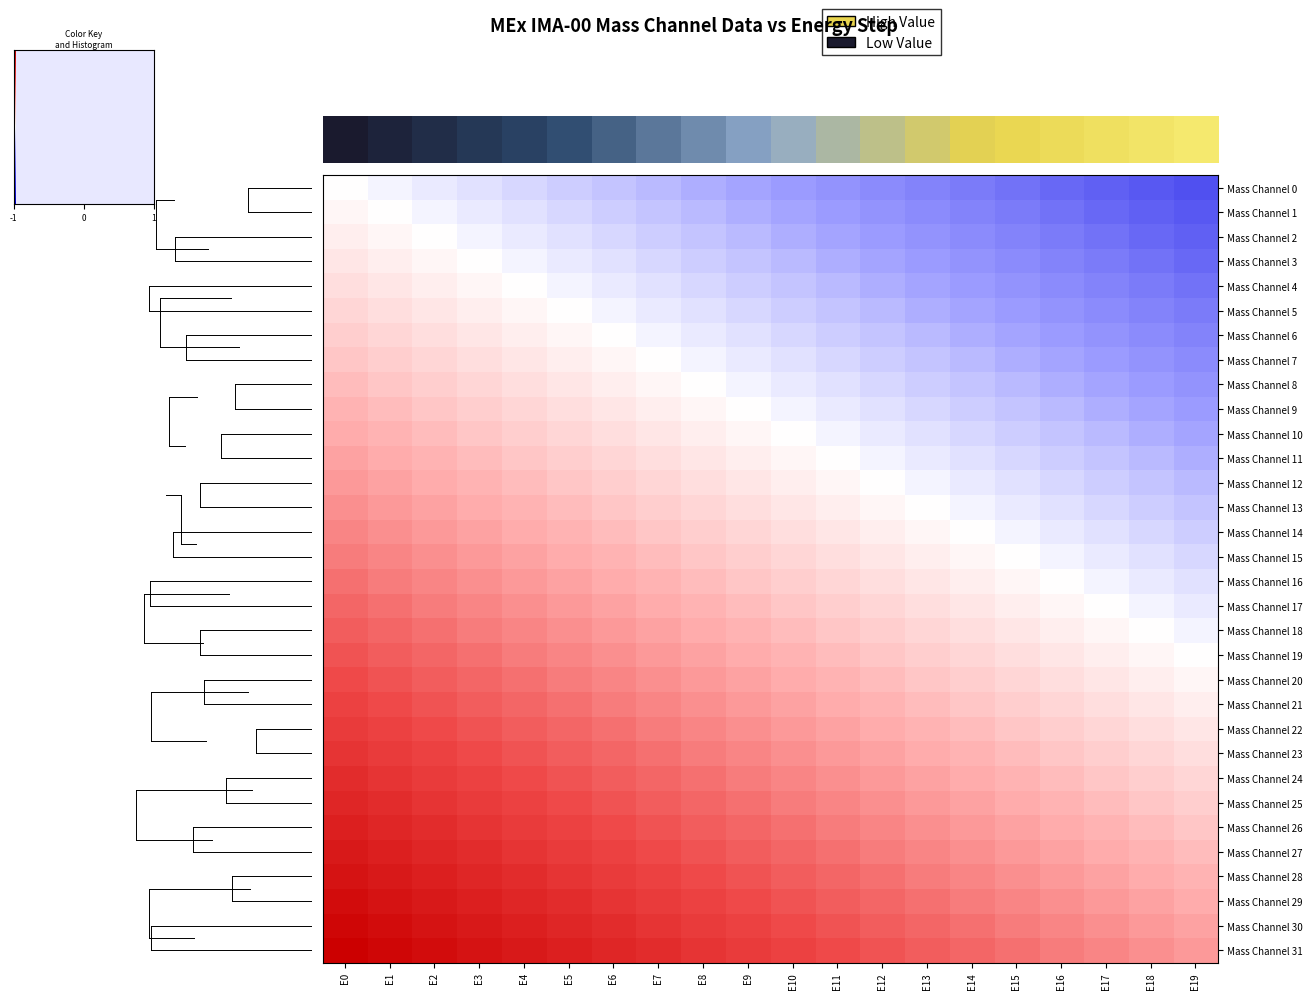

Reading left to right, transcribe all the data shown in this chart.

Mass Channel 0: E0=0.0	E1=-0.0	E2=-0.1	E3=-0.1	E4=-0.2	E5=-0.2	E6=-0.2	E7=-0.3	E8=-0.3	E9=-0.4	E10=-0.4	E11=-0.5	E12=-0.5	E13=-0.5	E14=-0.6	E15=-0.6	E16=-0.7	E17=-0.7	E18=-0.8	E19=-0.8
Mass Channel 1: E0=0.0	E1=0.0	E2=-0.0	E3=-0.1	E4=-0.1	E5=-0.2	E6=-0.2	E7=-0.2	E8=-0.3	E9=-0.3	E10=-0.4	E11=-0.4	E12=-0.5	E13=-0.5	E14=-0.5	E15=-0.6	E16=-0.6	E17=-0.7	E18=-0.7	E19=-0.8
Mass Channel 2: E0=0.1	E1=0.0	E2=0.0	E3=-0.0	E4=-0.1	E5=-0.1	E6=-0.2	E7=-0.2	E8=-0.2	E9=-0.3	E10=-0.3	E11=-0.4	E12=-0.4	E13=-0.5	E14=-0.5	E15=-0.5	E16=-0.6	E17=-0.6	E18=-0.7	E19=-0.7
Mass Channel 3: E0=0.1	E1=0.1	E2=0.0	E3=0.0	E4=-0.0	E5=-0.1	E6=-0.1	E7=-0.2	E8=-0.2	E9=-0.2	E10=-0.3	E11=-0.3	E12=-0.4	E13=-0.4	E14=-0.5	E15=-0.5	E16=-0.5	E17=-0.6	E18=-0.6	E19=-0.7
Mass Channel 4: E0=0.2	E1=0.1	E2=0.1	E3=0.0	E4=0.0	E5=-0.0	E6=-0.1	E7=-0.1	E8=-0.2	E9=-0.2	E10=-0.2	E11=-0.3	E12=-0.3	E13=-0.4	E14=-0.4	E15=-0.5	E16=-0.5	E17=-0.5	E18=-0.6	E19=-0.6
Mass Channel 5: E0=0.2	E1=0.2	E2=0.1	E3=0.1	E4=0.0	E5=0.0	E6=-0.0	E7=-0.1	E8=-0.1	E9=-0.2	E10=-0.2	E11=-0.2	E12=-0.3	E13=-0.3	E14=-0.4	E15=-0.4	E16=-0.5	E17=-0.5	E18=-0.5	E19=-0.6
Mass Channel 6: E0=0.2	E1=0.2	E2=0.2	E3=0.1	E4=0.1	E5=0.0	E6=0.0	E7=-0.0	E8=-0.1	E9=-0.1	E10=-0.2	E11=-0.2	E12=-0.2	E13=-0.3	E14=-0.3	E15=-0.4	E16=-0.4	E17=-0.5	E18=-0.5	E19=-0.5
Mass Channel 7: E0=0.3	E1=0.2	E2=0.2	E3=0.2	E4=0.1	E5=0.1	E6=0.0	E7=0.0	E8=-0.0	E9=-0.1	E10=-0.1	E11=-0.2	E12=-0.2	E13=-0.2	E14=-0.3	E15=-0.3	E16=-0.4	E17=-0.4	E18=-0.5	E19=-0.5
Mass Channel 8: E0=0.3	E1=0.3	E2=0.2	E3=0.2	E4=0.2	E5=0.1	E6=0.1	E7=0.0	E8=0.0	E9=-0.0	E10=-0.1	E11=-0.1	E12=-0.2	E13=-0.2	E14=-0.3	E15=-0.3	E16=-0.3	E17=-0.4	E18=-0.4	E19=-0.5
Mass Channel 9: E0=0.4	E1=0.3	E2=0.3	E3=0.2	E4=0.2	E5=0.2	E6=0.1	E7=0.1	E8=0.0	E9=0.0	E10=-0.0	E11=-0.1	E12=-0.1	E13=-0.2	E14=-0.2	E15=-0.2	E16=-0.3	E17=-0.3	E18=-0.4	E19=-0.4
Mass Channel 10: E0=0.4	E1=0.4	E2=0.3	E3=0.3	E4=0.2	E5=0.2	E6=0.2	E7=0.1	E8=0.1	E9=0.0	E10=0.0	E11=-0.0	E12=-0.1	E13=-0.1	E14=-0.2	E15=-0.2	E16=-0.2	E17=-0.3	E18=-0.3	E19=-0.4
Mass Channel 11: E0=0.5	E1=0.4	E2=0.4	E3=0.3	E4=0.3	E5=0.2	E6=0.2	E7=0.2	E8=0.1	E9=0.1	E10=0.0	E11=0.0	E12=-0.0	E13=-0.1	E14=-0.1	E15=-0.2	E16=-0.2	E17=-0.3	E18=-0.3	E19=-0.3
Mass Channel 12: E0=0.5	E1=0.5	E2=0.4	E3=0.4	E4=0.3	E5=0.3	E6=0.2	E7=0.2	E8=0.2	E9=0.1	E10=0.1	E11=0.0	E12=0.0	E13=-0.0	E14=-0.1	E15=-0.1	E16=-0.2	E17=-0.2	E18=-0.2	E19=-0.3
Mass Channel 13: E0=0.5	E1=0.5	E2=0.5	E3=0.4	E4=0.4	E5=0.3	E6=0.3	E7=0.2	E8=0.2	E9=0.2	E10=0.1	E11=0.1	E12=0.0	E13=0.0	E14=-0.0	E15=-0.1	E16=-0.1	E17=-0.2	E18=-0.2	E19=-0.2
Mass Channel 14: E0=0.6	E1=0.5	E2=0.5	E3=0.5	E4=0.4	E5=0.4	E6=0.3	E7=0.3	E8=0.3	E9=0.2	E10=0.2	E11=0.1	E12=0.1	E13=0.0	E14=0.0	E15=-0.0	E16=-0.1	E17=-0.1	E18=-0.2	E19=-0.2
Mass Channel 15: E0=0.6	E1=0.6	E2=0.5	E3=0.5	E4=0.5	E5=0.4	E6=0.4	E7=0.3	E8=0.3	E9=0.2	E10=0.2	E11=0.2	E12=0.1	E13=0.1	E14=0.0	E15=0.0	E16=-0.0	E17=-0.1	E18=-0.1	E19=-0.2
Mass Channel 16: E0=0.7	E1=0.6	E2=0.6	E3=0.5	E4=0.5	E5=0.5	E6=0.4	E7=0.4	E8=0.3	E9=0.3	E10=0.2	E11=0.2	E12=0.2	E13=0.1	E14=0.1	E15=0.0	E16=0.0	E17=-0.0	E18=-0.1	E19=-0.1
Mass Channel 17: E0=0.7	E1=0.7	E2=0.6	E3=0.6	E4=0.5	E5=0.5	E6=0.5	E7=0.4	E8=0.4	E9=0.3	E10=0.3	E11=0.3	E12=0.2	E13=0.2	E14=0.1	E15=0.1	E16=0.0	E17=0.0	E18=-0.0	E19=-0.1
Mass Channel 18: E0=0.8	E1=0.7	E2=0.7	E3=0.6	E4=0.6	E5=0.5	E6=0.5	E7=0.5	E8=0.4	E9=0.4	E10=0.3	E11=0.3	E12=0.2	E13=0.2	E14=0.2	E15=0.1	E16=0.1	E17=0.0	E18=0.0	E19=-0.0
Mass Channel 19: E0=0.8	E1=0.8	E2=0.7	E3=0.7	E4=0.6	E5=0.6	E6=0.5	E7=0.5	E8=0.5	E9=0.4	E10=0.4	E11=0.3	E12=0.3	E13=0.2	E14=0.2	E15=0.2	E16=0.1	E17=0.1	E18=0.0	E19=0.0
Mass Channel 20: E0=0.8	E1=0.8	E2=0.8	E3=0.7	E4=0.7	E5=0.6	E6=0.6	E7=0.5	E8=0.5	E9=0.5	E10=0.4	E11=0.4	E12=0.3	E13=0.3	E14=0.2	E15=0.2	E16=0.2	E17=0.1	E18=0.1	E19=0.0
Mass Channel 21: E0=0.9	E1=0.8	E2=0.8	E3=0.8	E4=0.7	E5=0.7	E6=0.6	E7=0.6	E8=0.5	E9=0.5	E10=0.5	E11=0.4	E12=0.4	E13=0.3	E14=0.3	E15=0.2	E16=0.2	E17=0.2	E18=0.1	E19=0.1
Mass Channel 22: E0=0.9	E1=0.9	E2=0.8	E3=0.8	E4=0.8	E5=0.7	E6=0.7	E7=0.6	E8=0.6	E9=0.5	E10=0.5	E11=0.5	E12=0.4	E13=0.4	E14=0.3	E15=0.3	E16=0.2	E17=0.2	E18=0.2	E19=0.1
Mass Channel 23: E0=1.0	E1=0.9	E2=0.9	E3=0.8	E4=0.8	E5=0.8	E6=0.7	E7=0.7	E8=0.6	E9=0.6	E10=0.5	E11=0.5	E12=0.5	E13=0.4	E14=0.4	E15=0.3	E16=0.3	E17=0.2	E18=0.2	E19=0.2
Mass Channel 24: E0=1.0	E1=1.0	E2=0.9	E3=0.9	E4=0.8	E5=0.8	E6=0.8	E7=0.7	E8=0.7	E9=0.6	E10=0.6	E11=0.5	E12=0.5	E13=0.5	E14=0.4	E15=0.4	E16=0.3	E17=0.3	E18=0.2	E19=0.2
Mass Channel 25: E0=1.0	E1=1.0	E2=1.0	E3=0.9	E4=0.9	E5=0.8	E6=0.8	E7=0.8	E8=0.7	E9=0.7	E10=0.6	E11=0.6	E12=0.5	E13=0.5	E14=0.5	E15=0.4	E16=0.4	E17=0.3	E18=0.3	E19=0.3
Mass Channel 26: E0=1.1	E1=1.0	E2=1.0	E3=1.0	E4=0.9	E5=0.9	E6=0.8	E7=0.8	E8=0.8	E9=0.7	E10=0.7	E11=0.6	E12=0.6	E13=0.5	E14=0.5	E15=0.5	E16=0.4	E17=0.4	E18=0.3	E19=0.3
Mass Channel 27: E0=1.1	E1=1.1	E2=1.0	E3=1.0	E4=1.0	E5=0.9	E6=0.9	E7=0.8	E8=0.8	E9=0.8	E10=0.7	E11=0.7	E12=0.6	E13=0.6	E14=0.5	E15=0.5	E16=0.5	E17=0.4	E18=0.4	E19=0.3
Mass Channel 28: E0=1.2	E1=1.1	E2=1.1	E3=1.0	E4=1.0	E5=1.0	E6=0.9	E7=0.9	E8=0.8	E9=0.8	E10=0.8	E11=0.7	E12=0.7	E13=0.6	E14=0.6	E15=0.5	E16=0.5	E17=0.5	E18=0.4	E19=0.4
Mass Channel 29: E0=1.2	E1=1.2	E2=1.1	E3=1.1	E4=1.0	E5=1.0	E6=1.0	E7=0.9	E8=0.9	E9=0.8	E10=0.8	E11=0.8	E12=0.7	E13=0.7	E14=0.6	E15=0.6	E16=0.5	E17=0.5	E18=0.5	E19=0.4
Mass Channel 30: E0=1.2	E1=1.2	E2=1.2	E3=1.1	E4=1.1	E5=1.0	E6=1.0	E7=1.0	E8=0.9	E9=0.9	E10=0.8	E11=0.8	E12=0.8	E13=0.7	E14=0.7	E15=0.6	E16=0.6	E17=0.5	E18=0.5	E19=0.5
Mass Channel 31: E0=1.3	E1=1.2	E2=1.2	E3=1.2	E4=1.1	E5=1.1	E6=1.0	E7=1.0	E8=1.0	E9=0.9	E10=0.9	E11=0.8	E12=0.8	E13=0.8	E14=0.7	E15=0.7	E16=0.6	E17=0.6	E18=0.5	E19=0.5